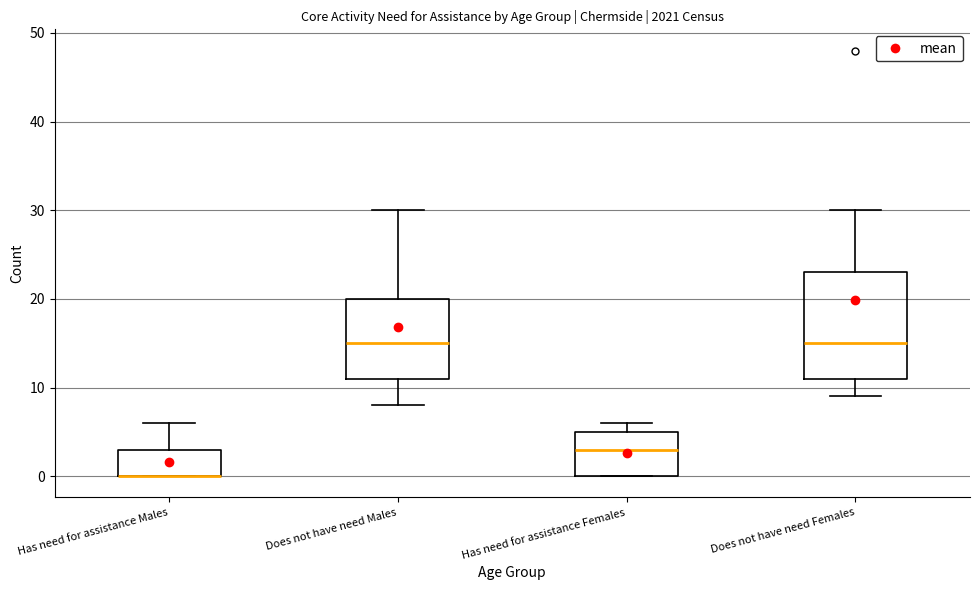

Reading left to right, transcribe this box plot: for each box, give where its median line is, the range the box spans, and where its two whiskers end, as read against the y-axis. The values are not printed on the chart, so give them approximately, as read against the axis.

Has need for assistance Males: median 0 (drawn on the box's lower edge), box 0 to 3, whiskers 0 to 6
Does not have need Males: median 15, box 11 to 20, whiskers 8 to 30
Has need for assistance Females: median 3, box 0 to 5, whiskers 0 to 6
Does not have need Females: median 15, box 11 to 23, whiskers 9 to 30